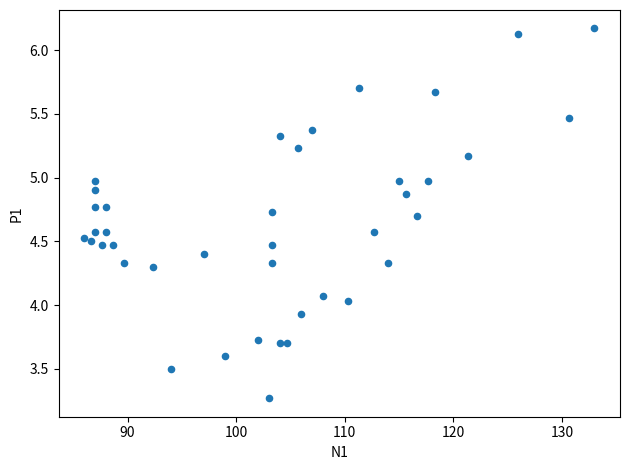

What is the range of X values (max minus min)?

47.0